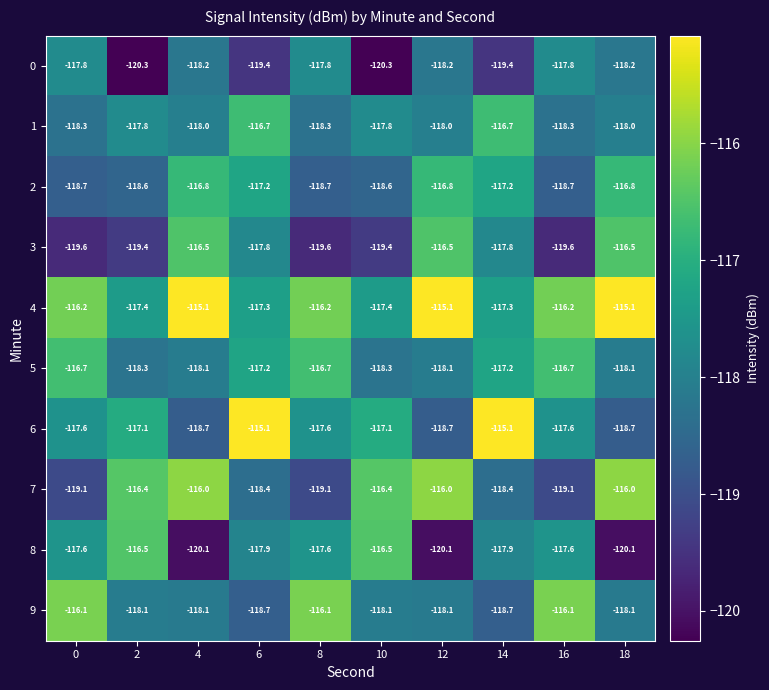

The value of 6 at 12 is -118.7. True or false?

True